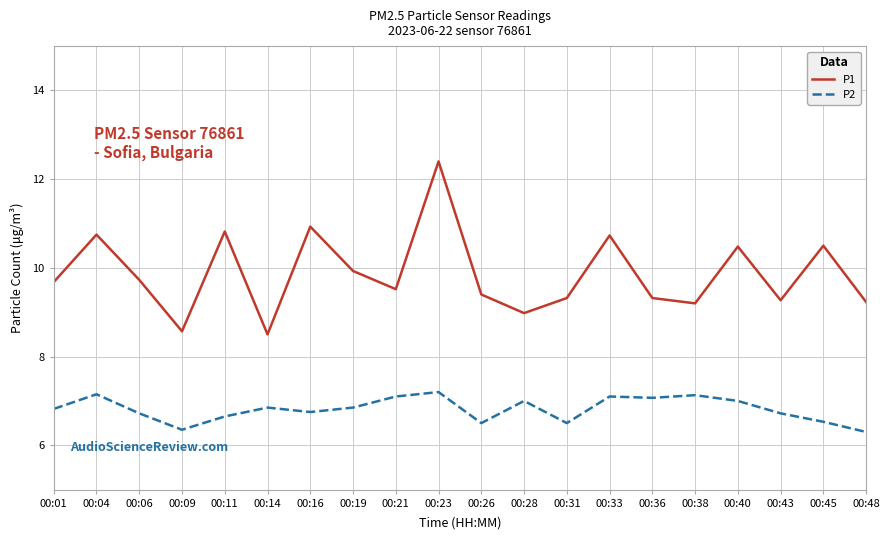

At how many categories does at least one series exceed 11?

1